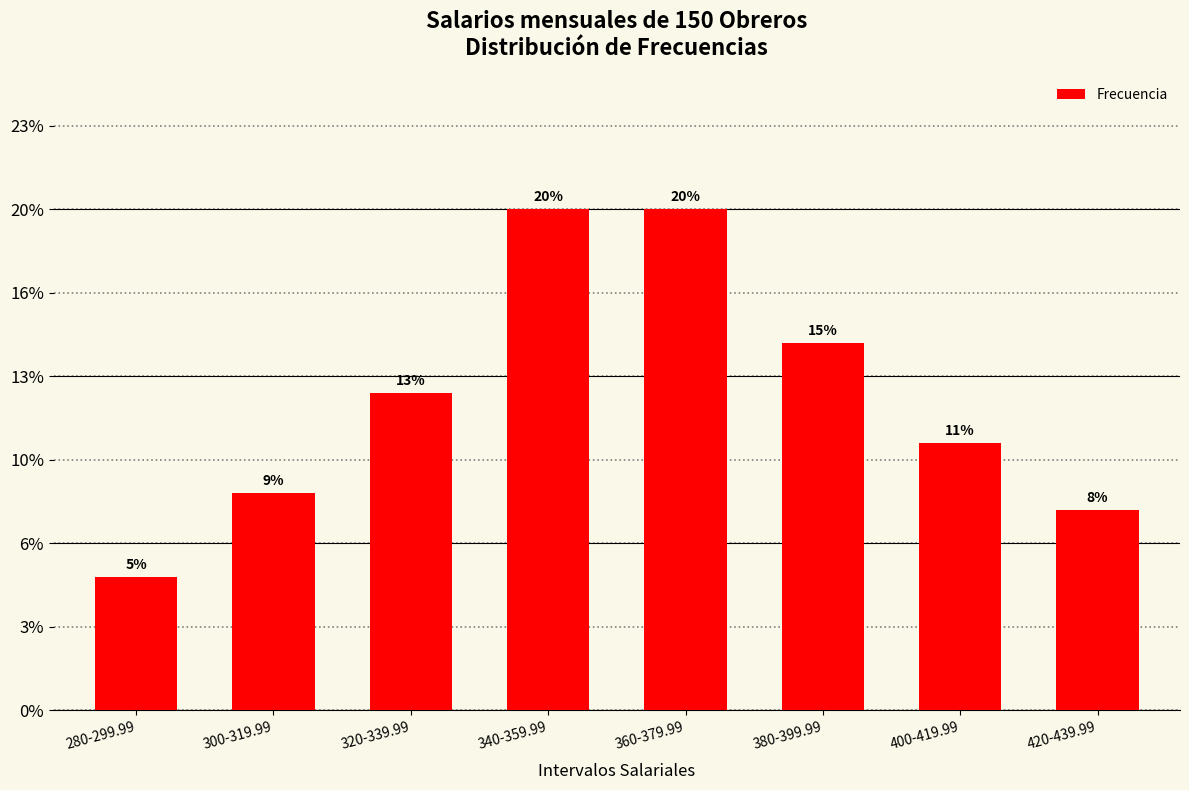

What position from the right is 280-299.99?

8